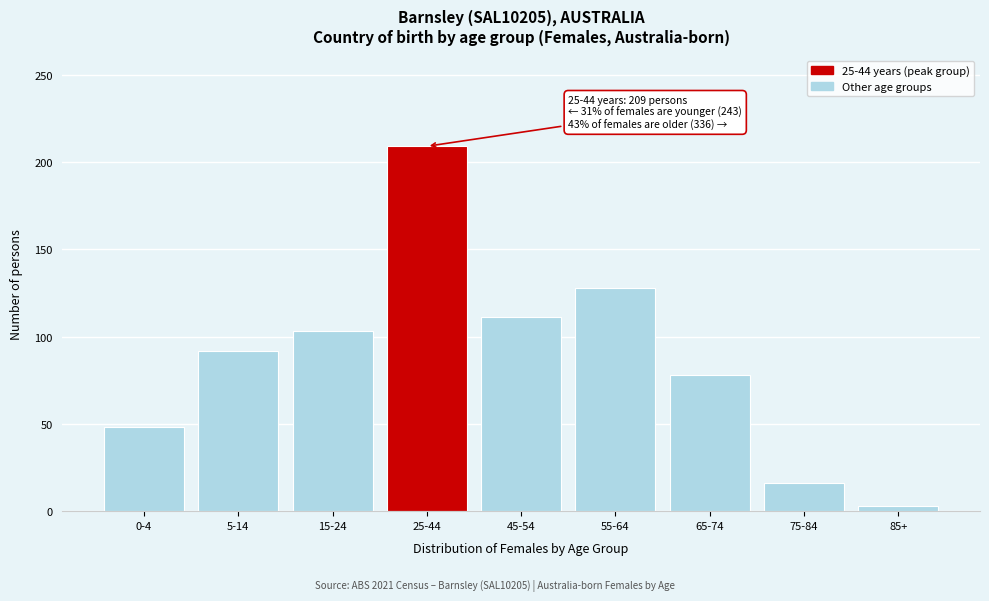

Reading left to right, transcribe all the data shown in this chart.

0-4=48	5-14=92	15-24=103	25-44=209	45-54=111	55-64=128	65-74=78	75-84=16	85+=3